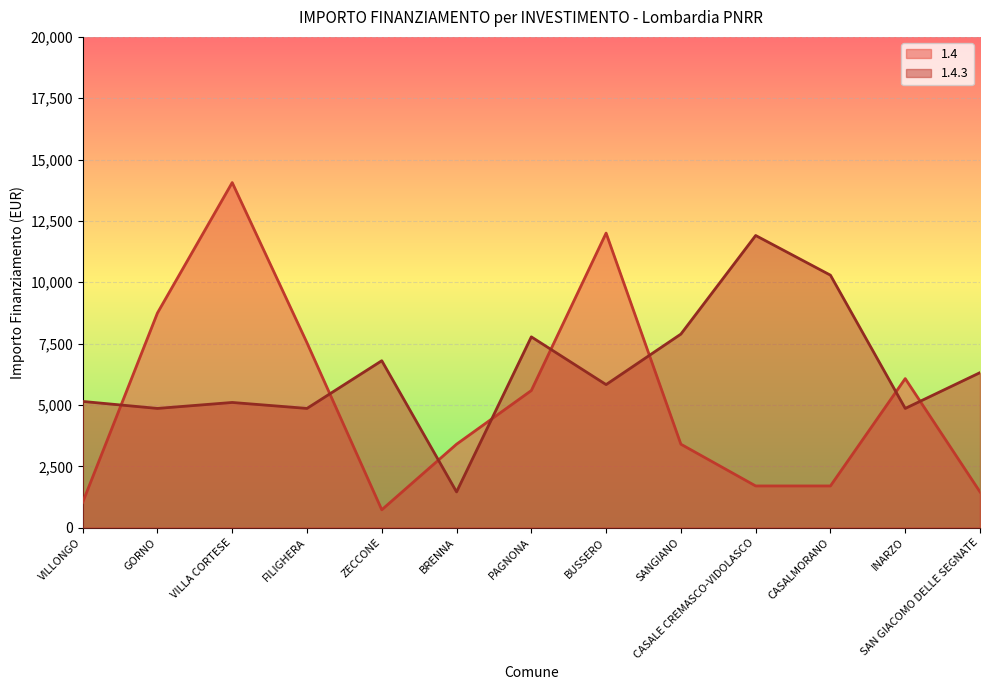

At which category is the sum across all series the highest?

VILLA CORTESE